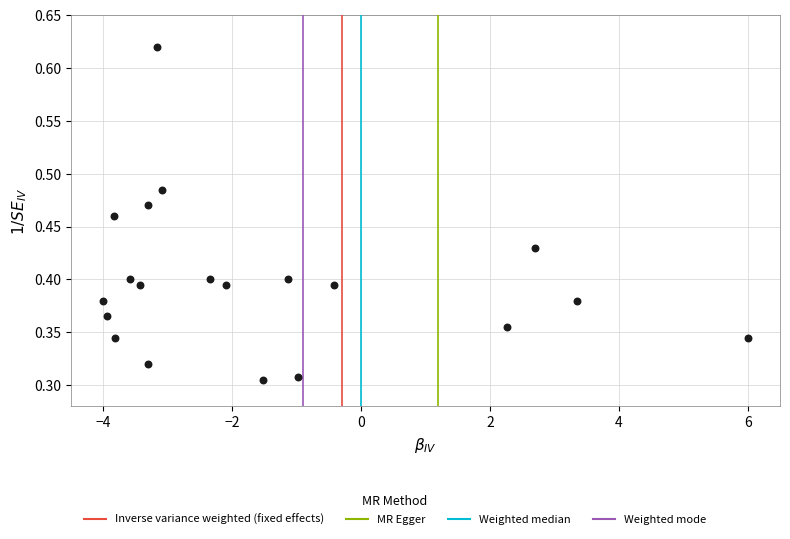

What is the range of X values (max minus min)?

10.0